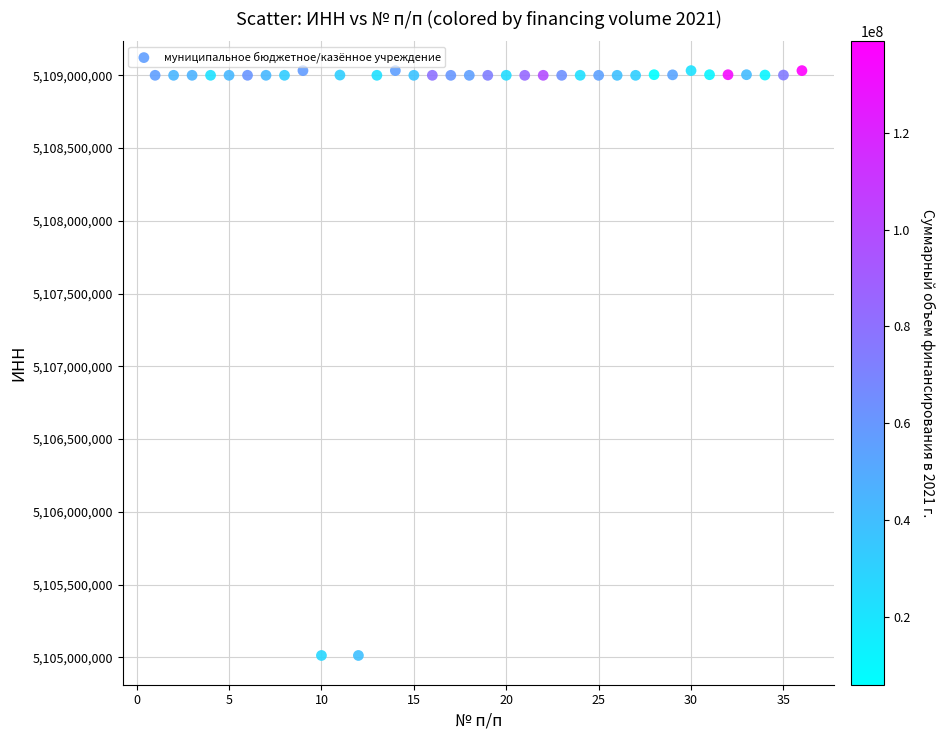

What is the range of X values (max minus min)?

35